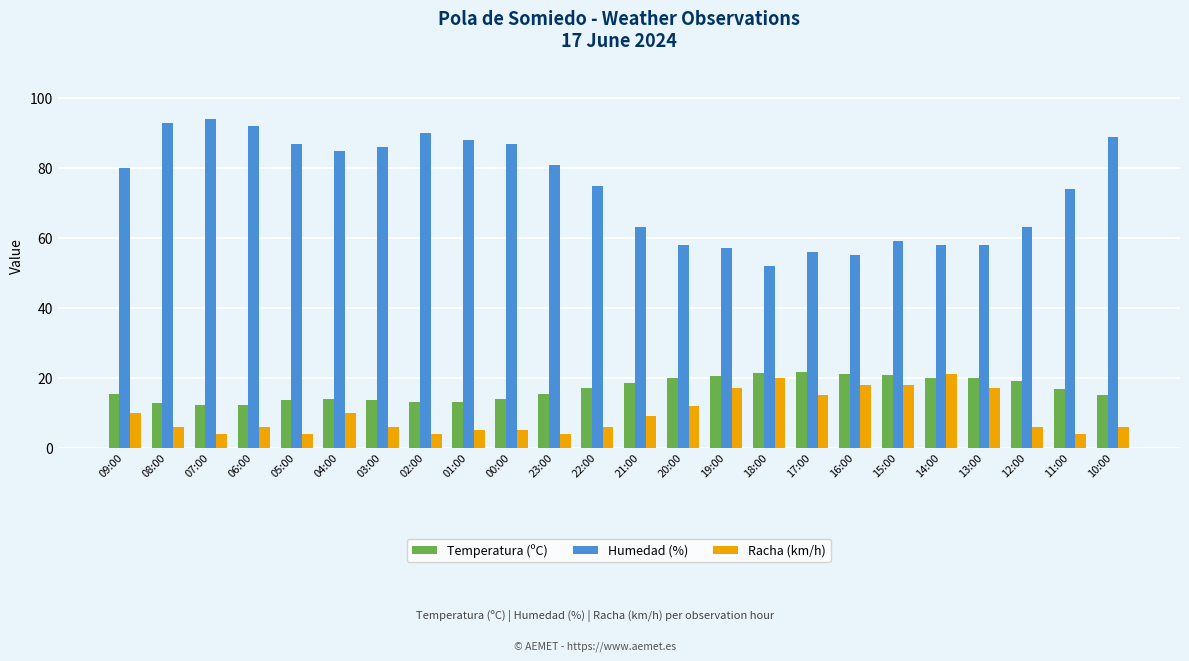

Is it true that Racha (km/h) equals 31.1 at 18:00?

False